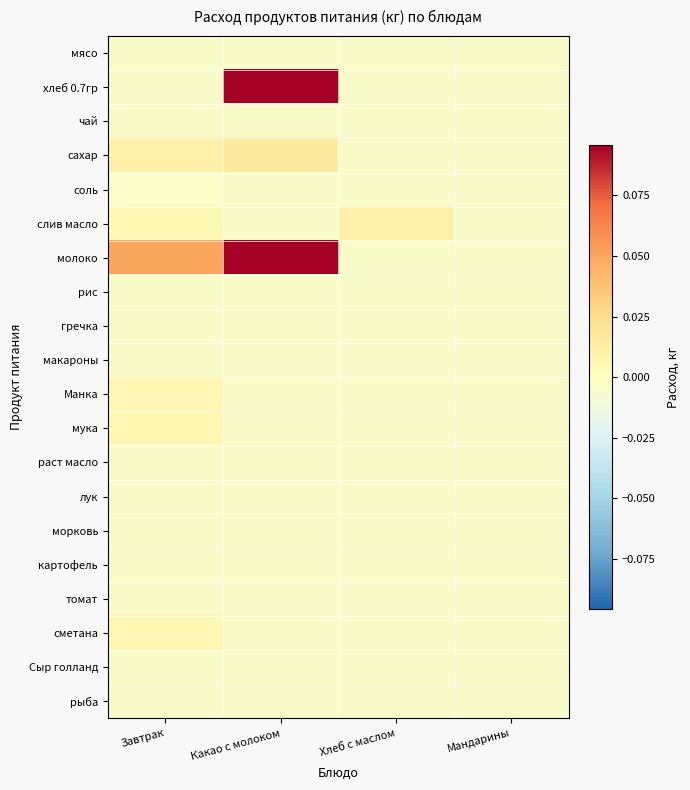

At Мандарины, list the series in order from smallest to largest.

мясо, хлеб 0.7гр, чай, сахар, соль, слив масло, молоко, рис, гречка, макароны, Манка, мука, раст масло, лук, морковь, картофель, томат, сметана, Сыр голланд, рыба